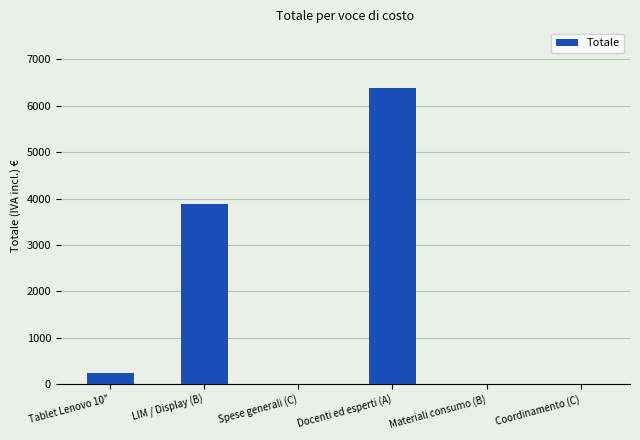

Between Coordinamento (C) and LIM / Display (B), which is larger?

LIM / Display (B)